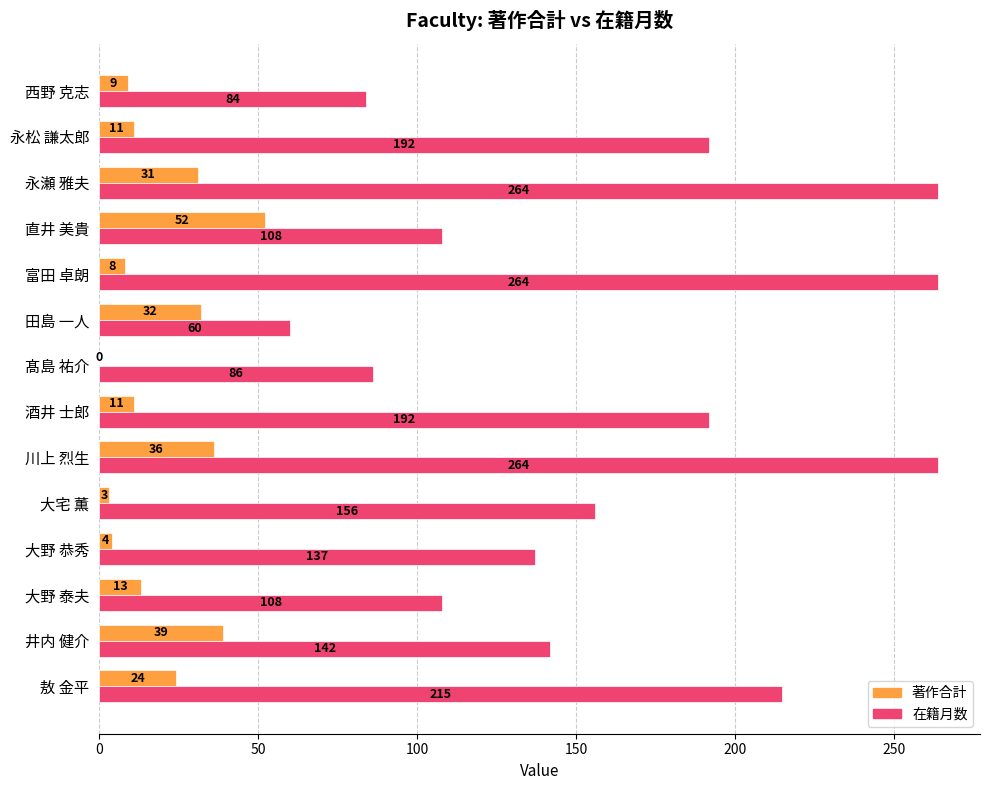

At which category is the sum across all series the highest?

川上 烈生